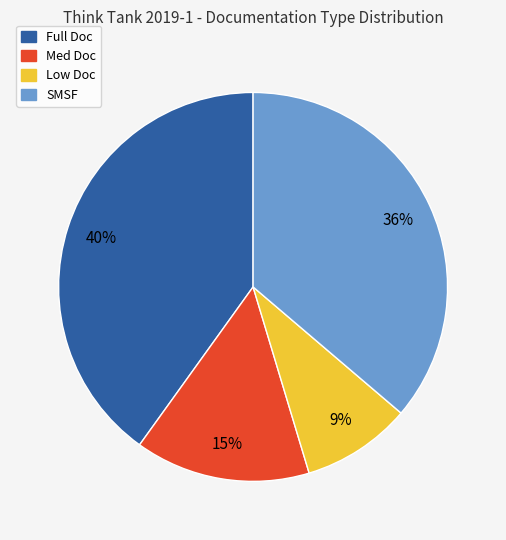

Rank the categories by value from lowest to highest.

Low Doc, Med Doc, SMSF, Full Doc